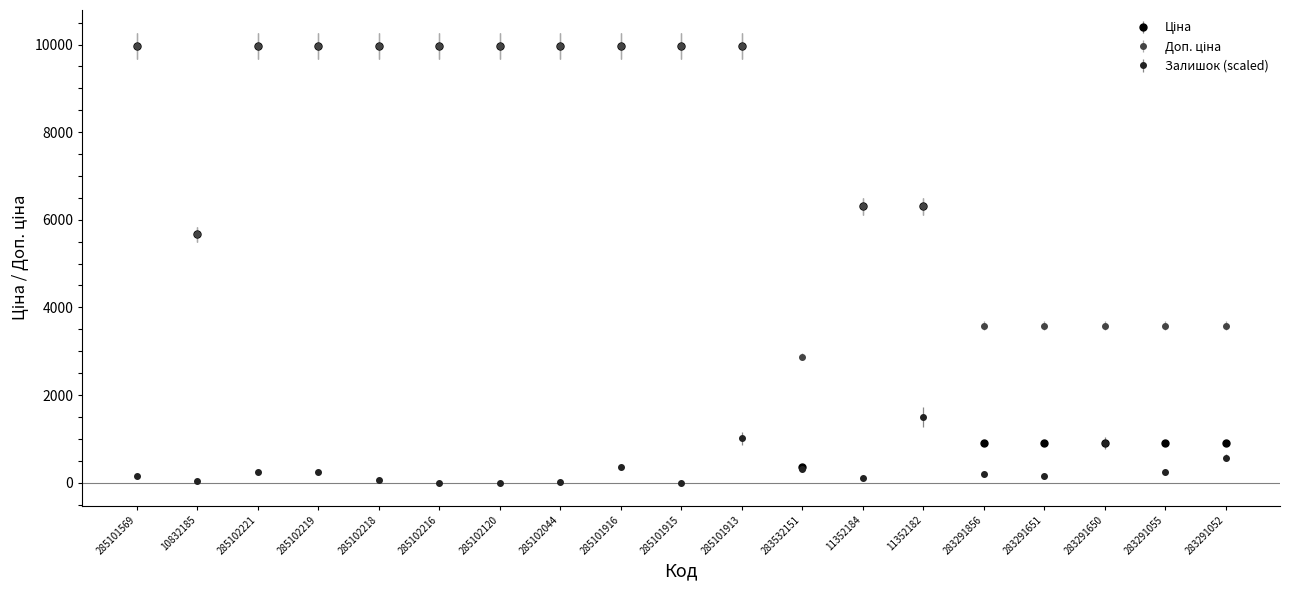

What is the total value across all series at 285101916?

20308.2